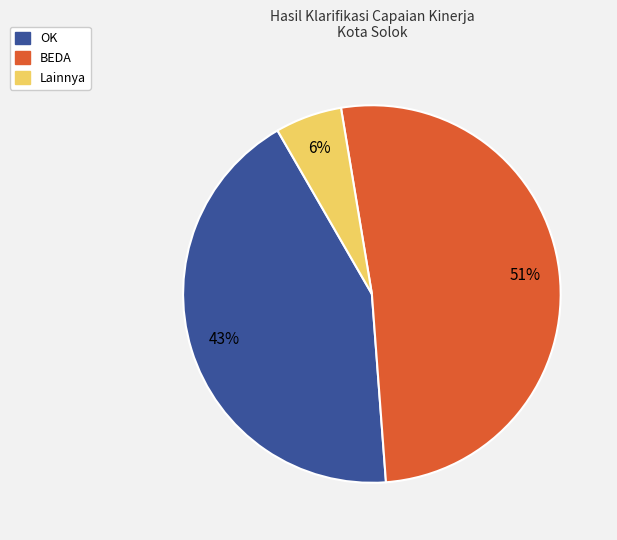

Which has a higher value, BEDA or Lainnya?

BEDA